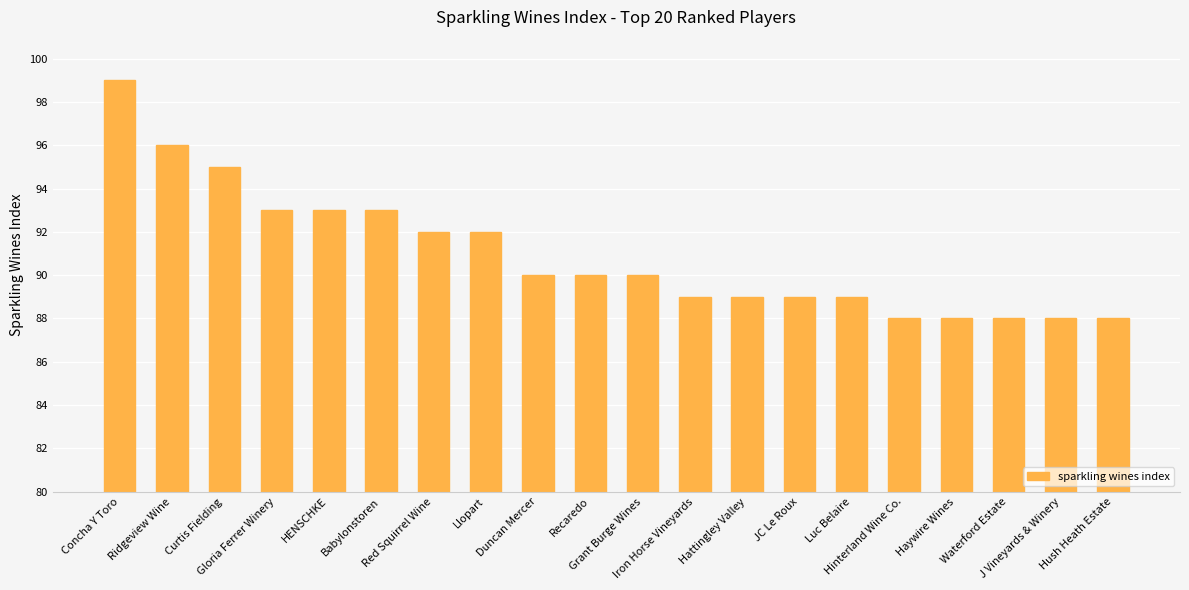

Reading left to right, extract all data points from this chart.

Concha Y Toro=99	Ridgeview Wine=96	Curtis Fielding=95	Gloria Ferrer Winery=93	HENSCHKE=93	Babylonstoren=93	Red Squirrel Wine=92	Llopart=92	Duncan Mercer=90	Recaredo=90	Grant Burge Wines=90	Iron Horse Vineyards=89	Hattingley Valley=89	JC Le Roux=89	Luc Belaire=89	Hinterland Wine Co.=88	Haywire Wines=88	Waterford Estate=88	J Vineyards & Winery=88	Hush Heath Estate=88